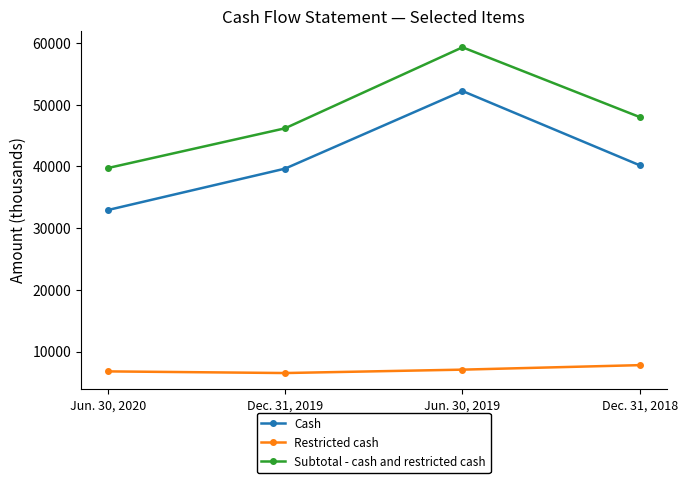

What is the greatest value displayed?

59303